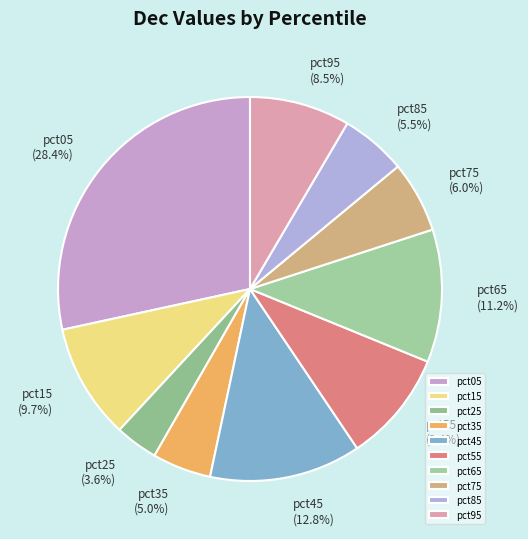

Does any single category account for the majority?

No